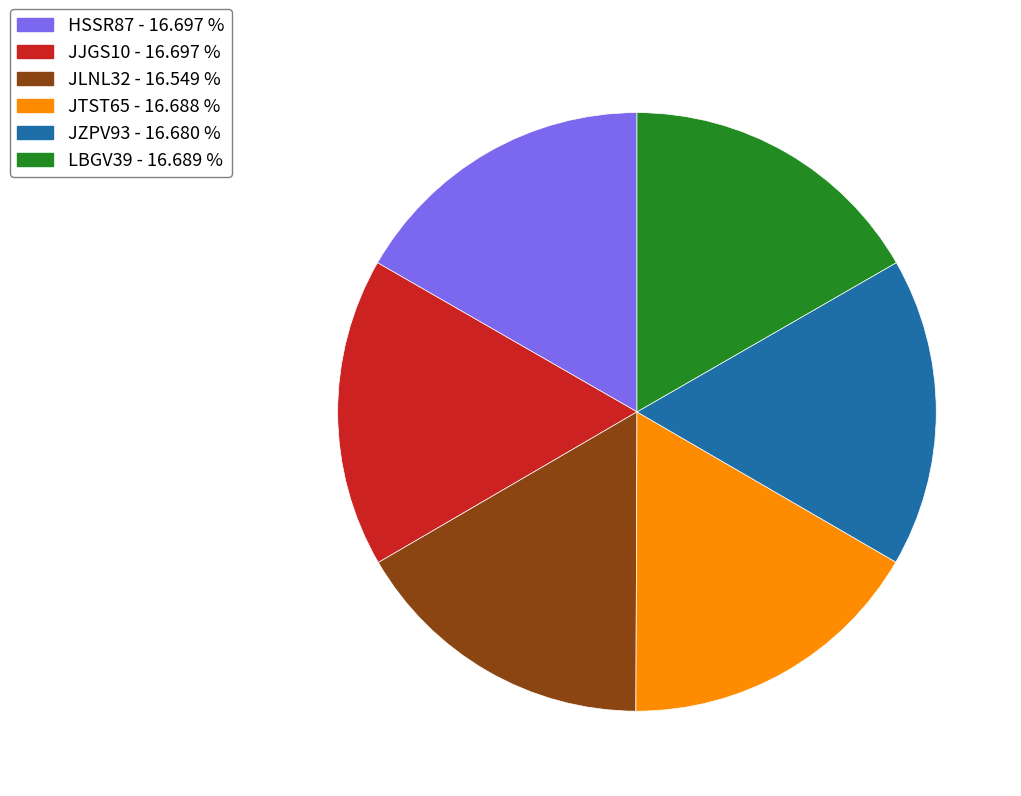

How many segments does this pie chart have?

6